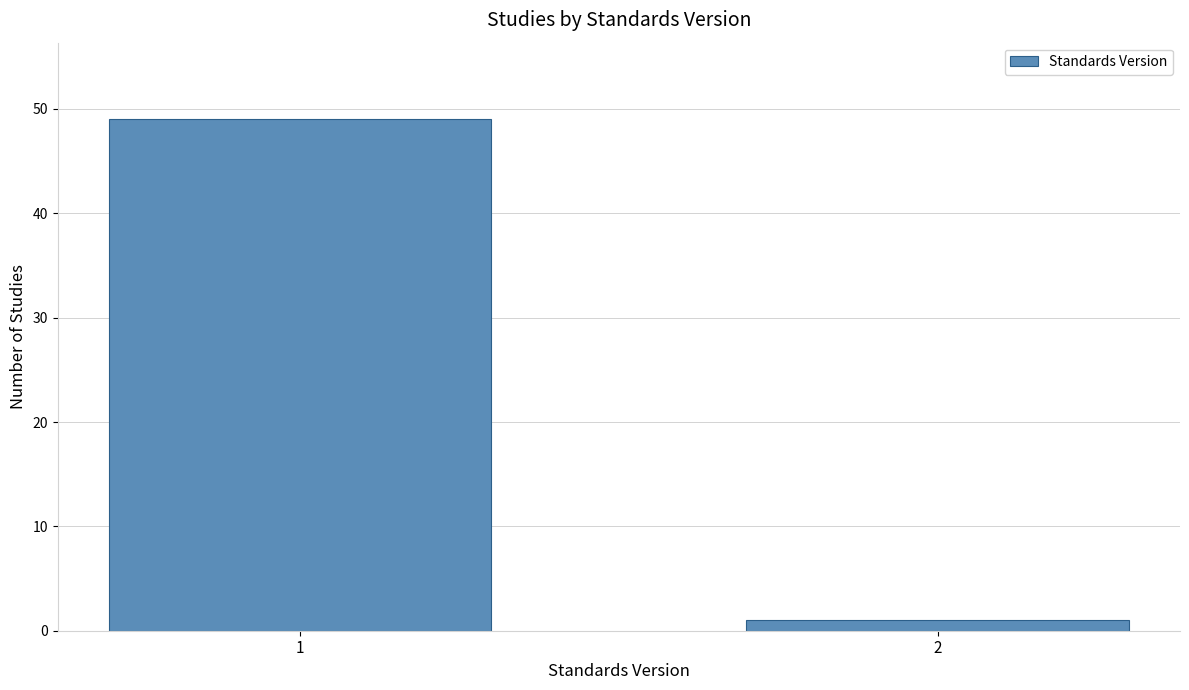

Reading left to right, extract all data points from this chart.

1=49	2=1